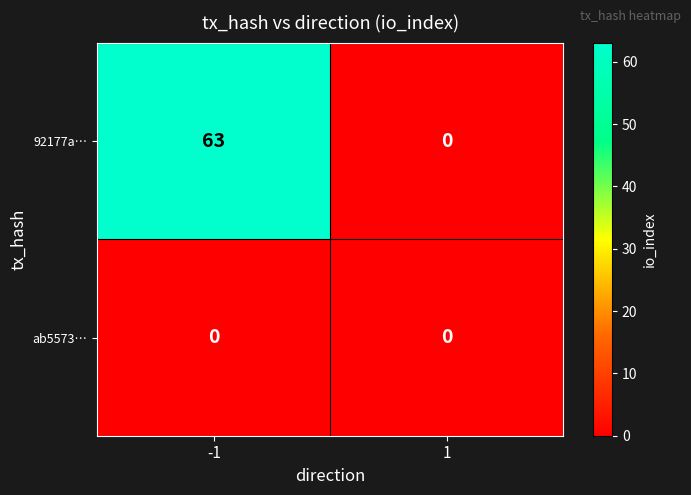

The value of ab5573… at -1 is 0. True or false?

True